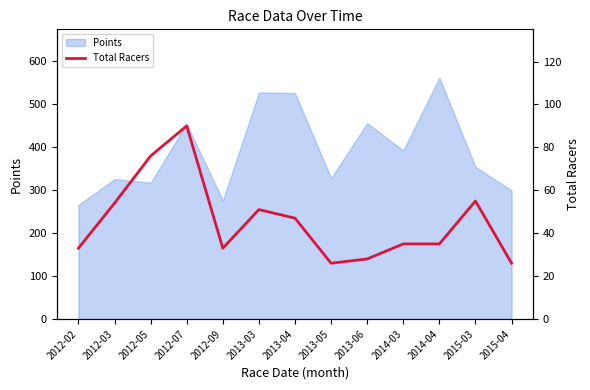

What is the maximum value shown in the chart?

90